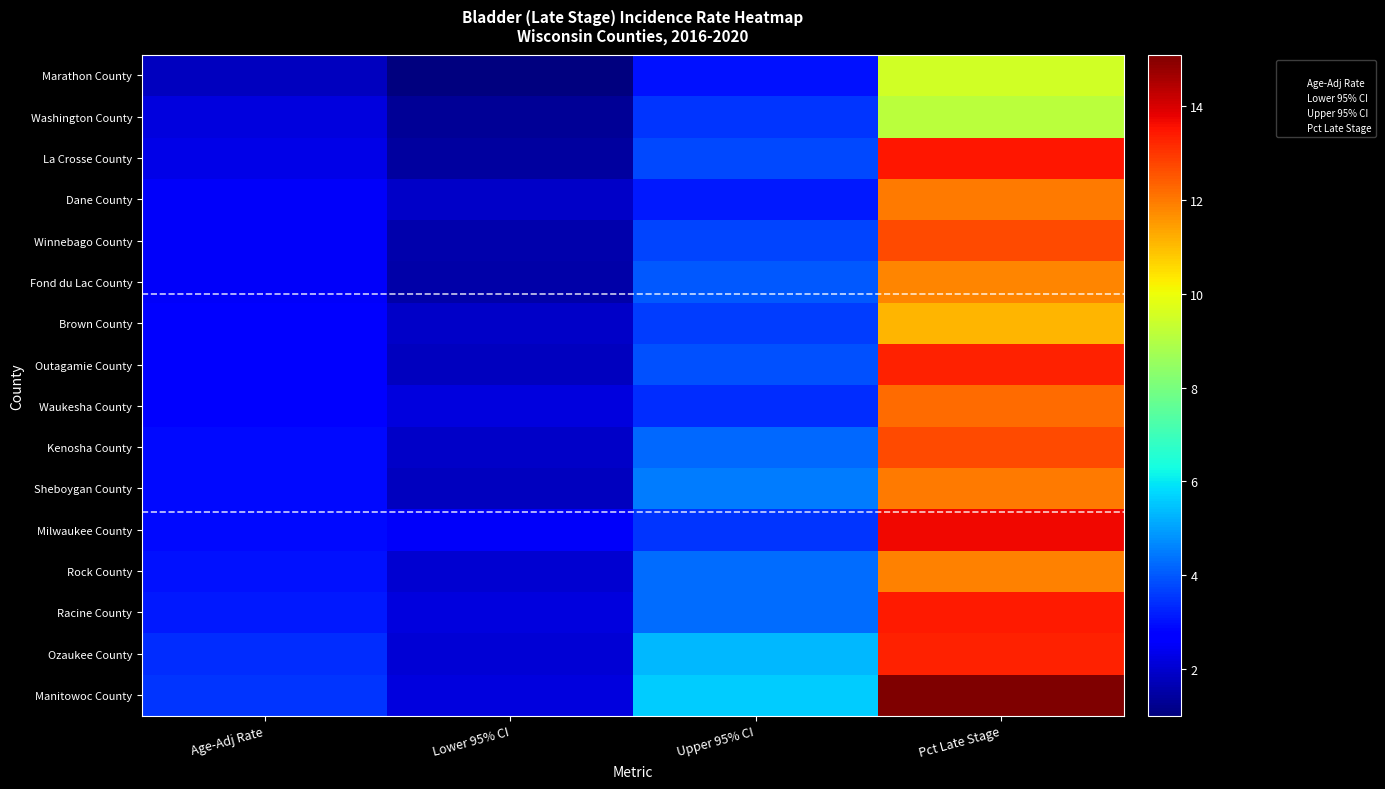

At which label is Ozaukee County closest to 7?

Upper 95% CI